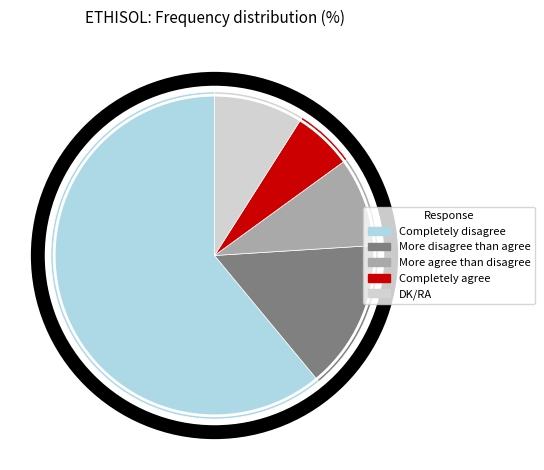

Approximately how many times larger is the value at More disagree than agree compared to DK/RA?

1.7